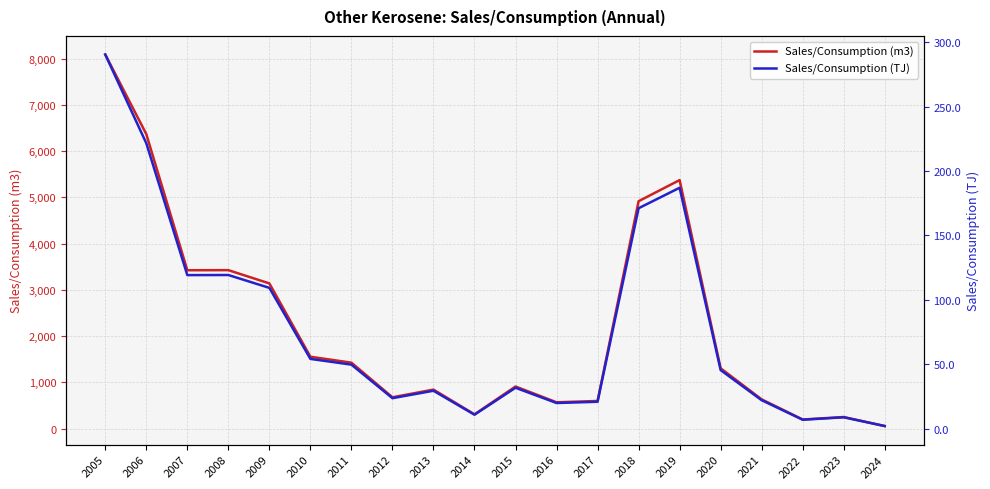

True or false: Sales/Consumption (TJ) has more than 2 interior local peaks.

True